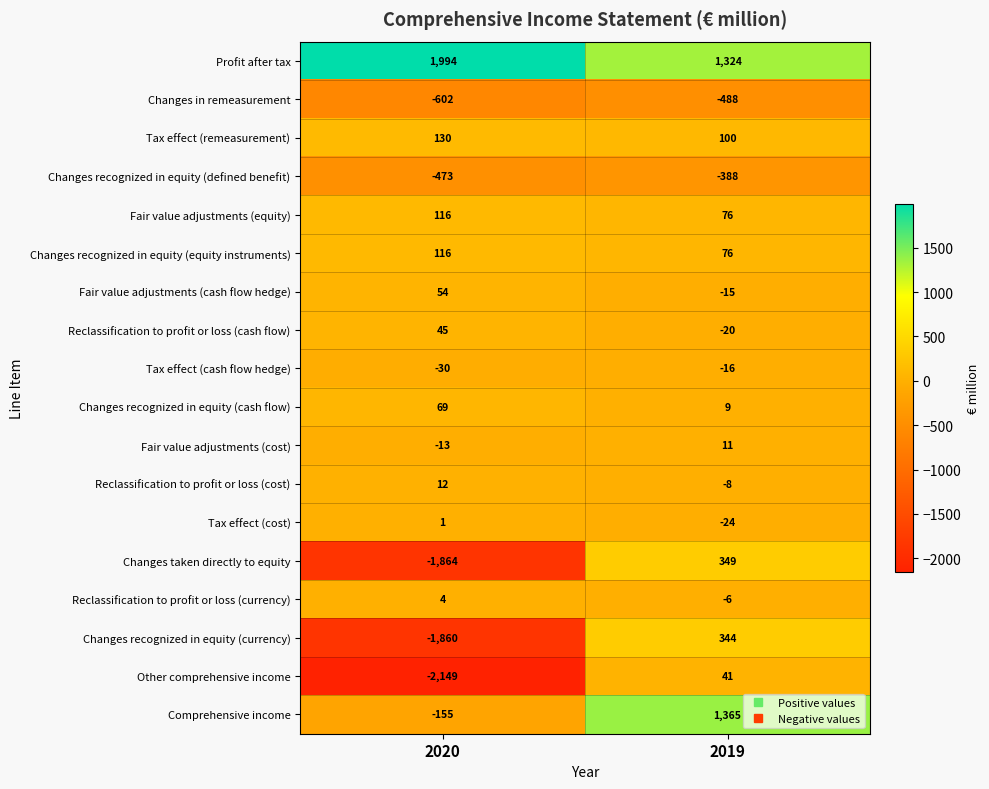

What value does the Changes recognized in equity (defined benefit) series have at 2019, to the nearest 5?

-390